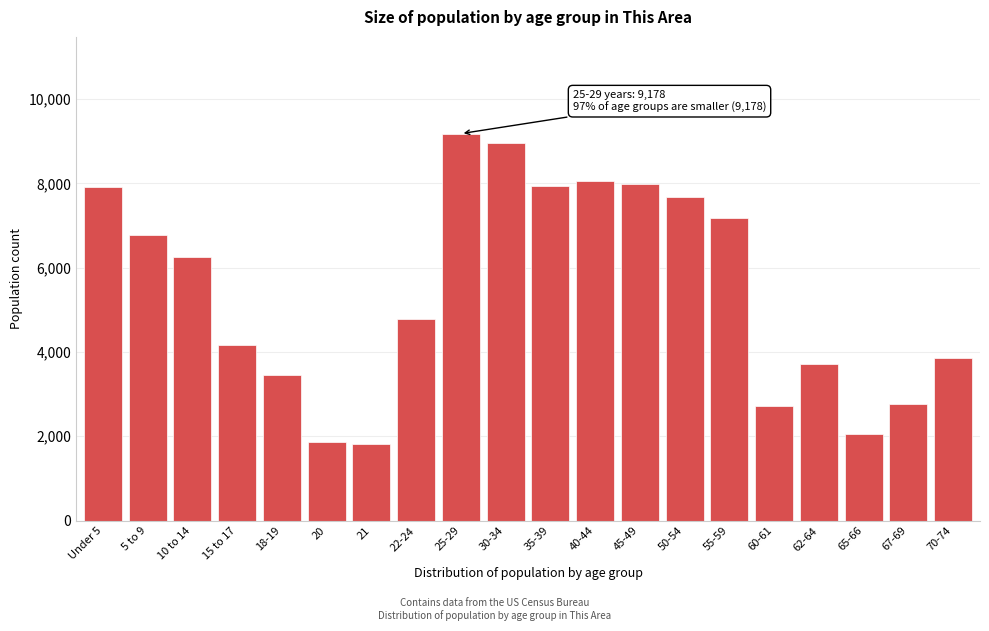

What is the sum of all values?

109115